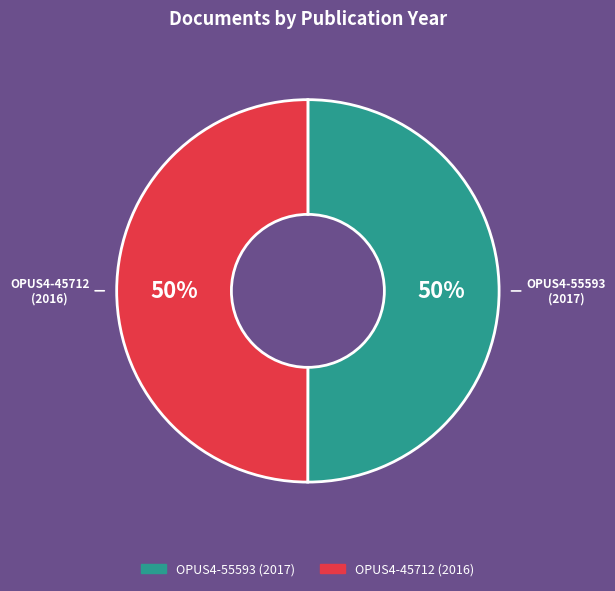

Do OPUS4-55593 and OPUS4-45712 together represent more than half of the pie?

Yes